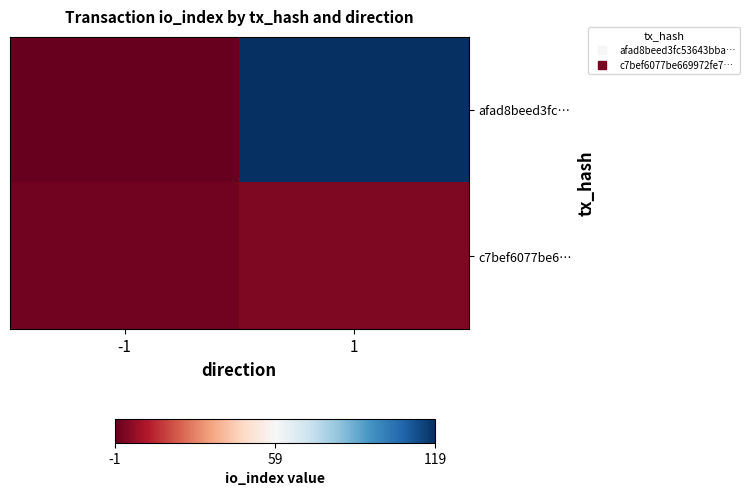

What is the total value across all series at 1?

122